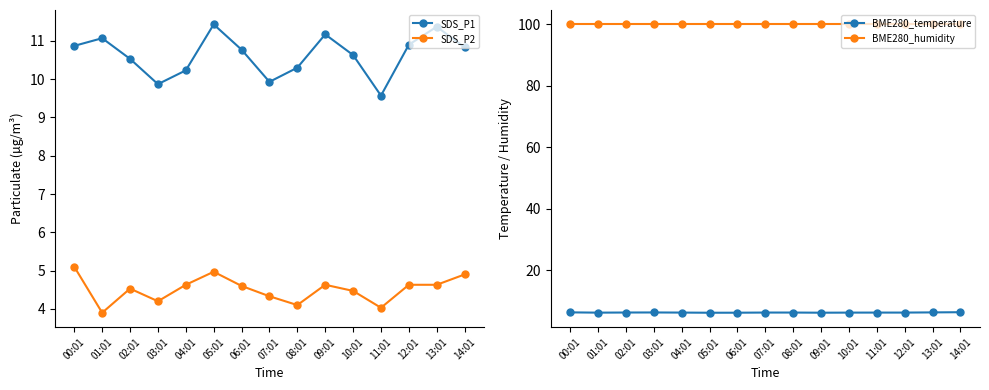

How many lines are shown in the chart?

4